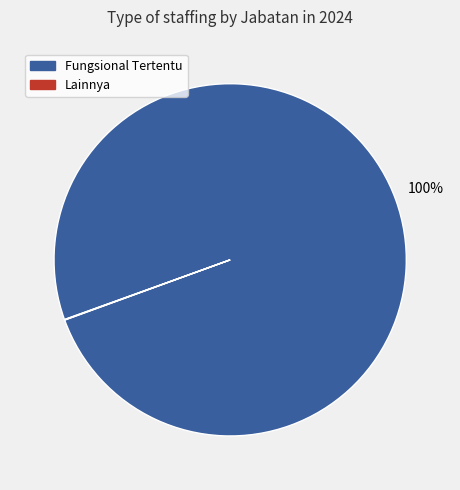

To the nearest percent, what is the difference between the largest and smallest slice percentages?

100%